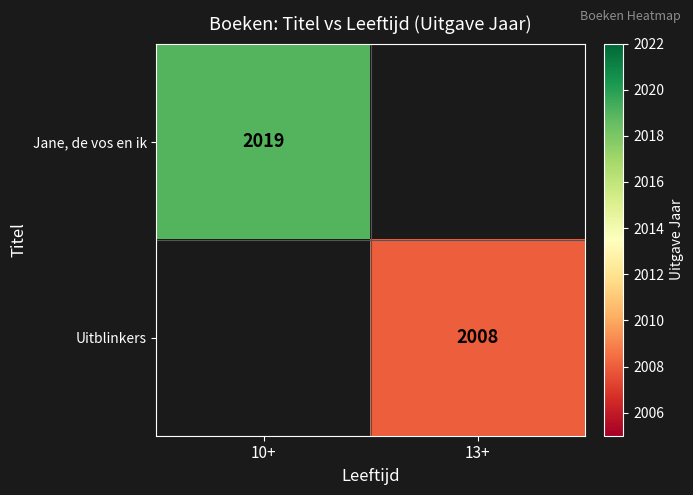

The Uitblinkers series shows 2008 at 13+. True or false?

True